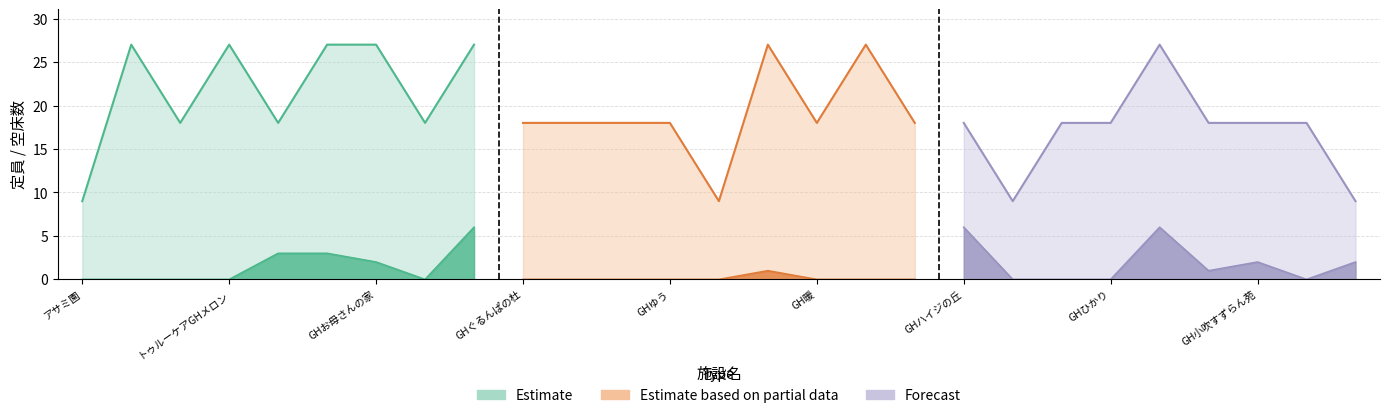

How many lines are shown in the chart?

2